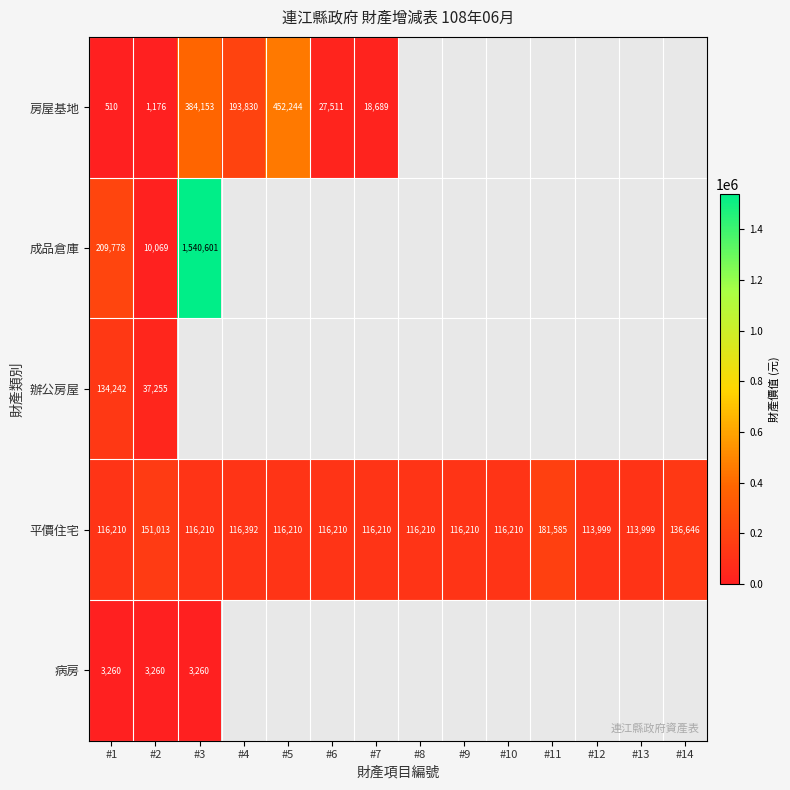

Read the 平價住宅 value at #6, to the nearest 50.

116200